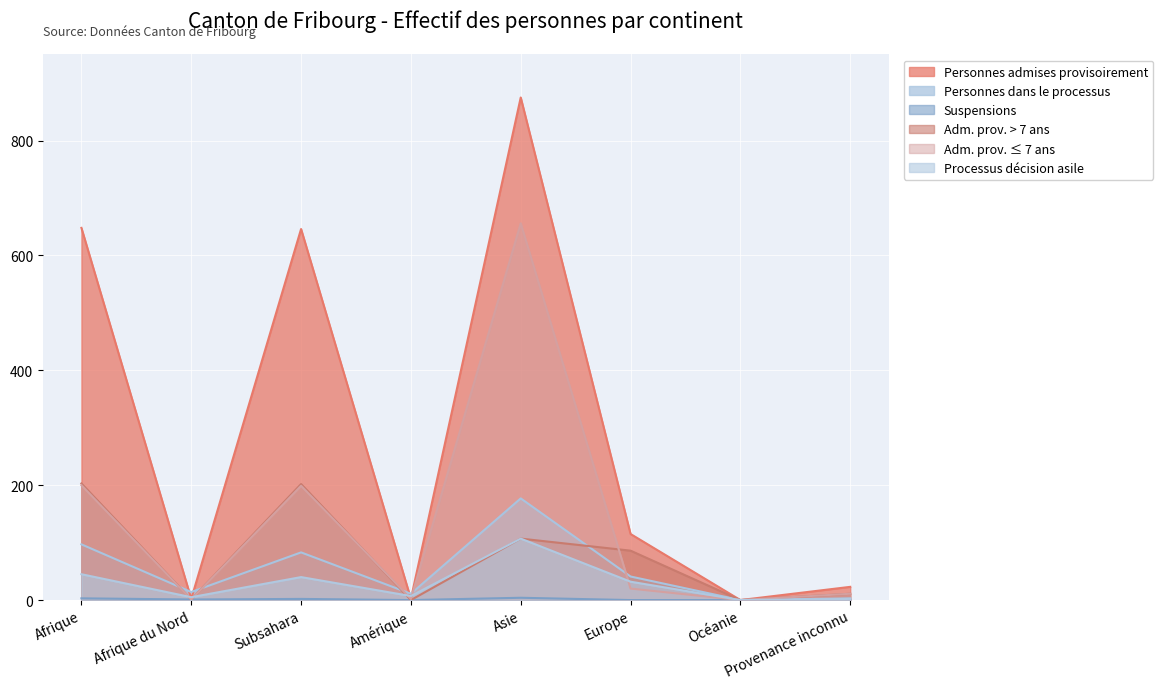

Which series has the largest range (max minus min)?

Personnes admises provisoirement